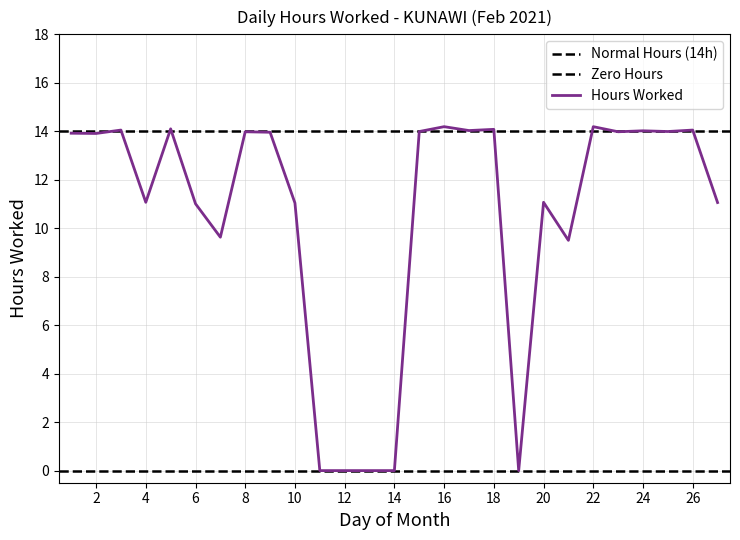

How many points are higher than both their immediate neighbors (excluding endpoints)?

9